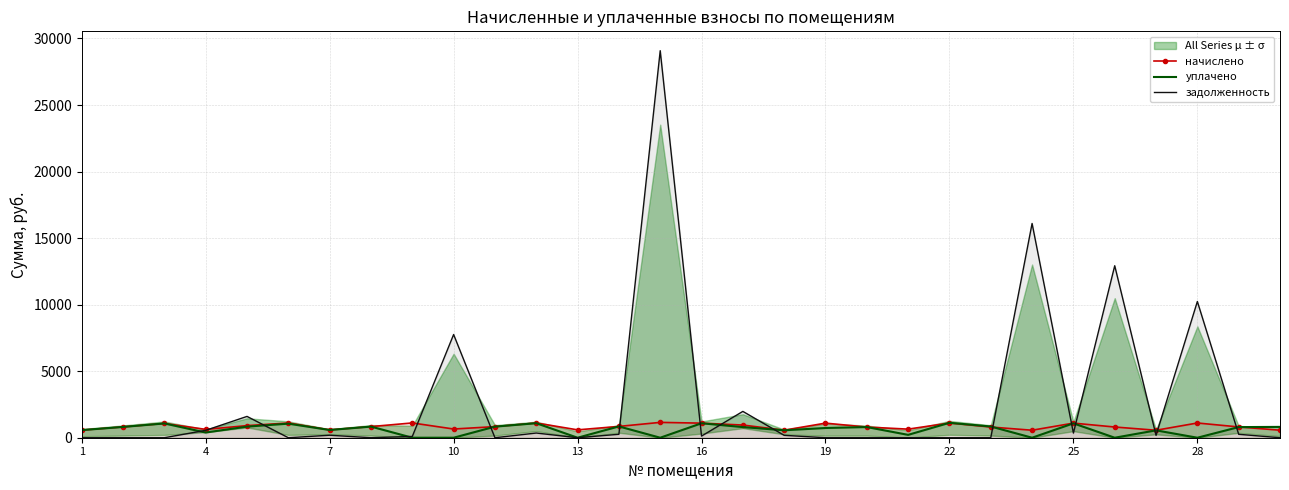

How many values in the задолженность series exceed 178?

15